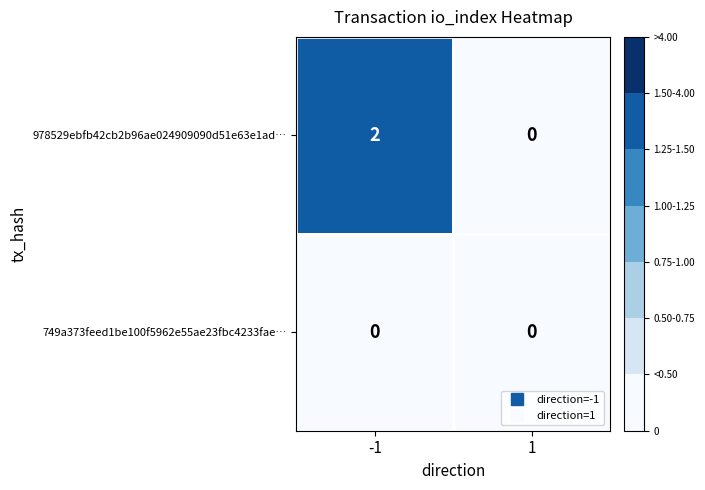

The 978529ebfb42cb2b96ae024909090d51e63e1ad… series shows 0 at 1. True or false?

True